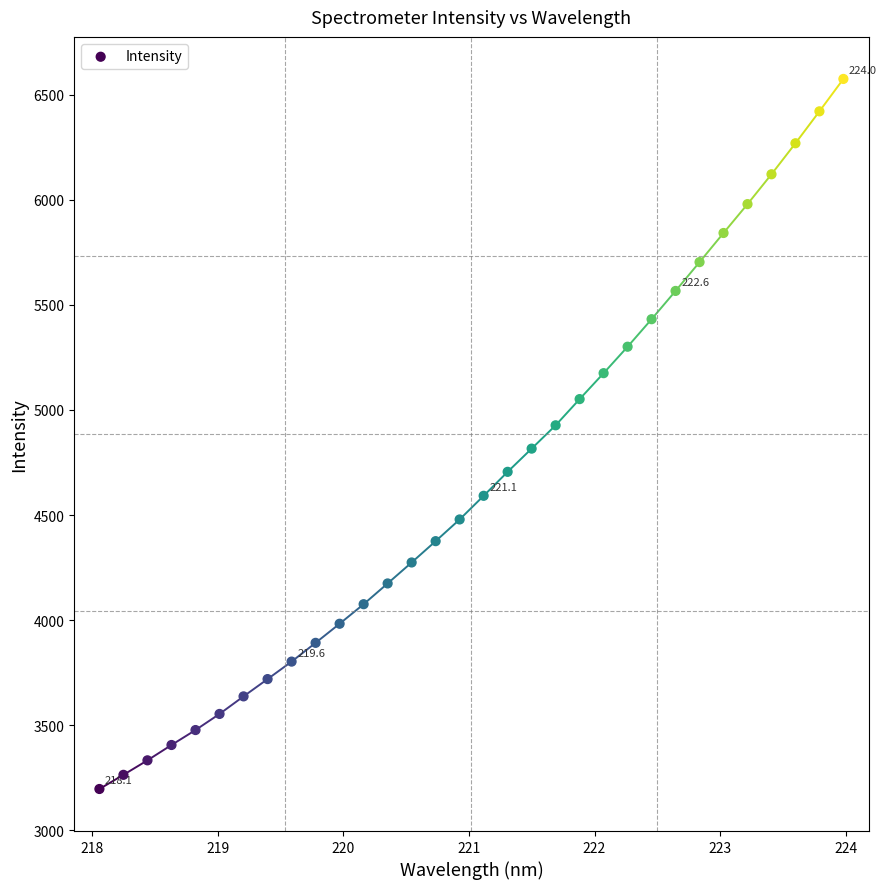

What is the range of Y values (max minus min)?

3377.8